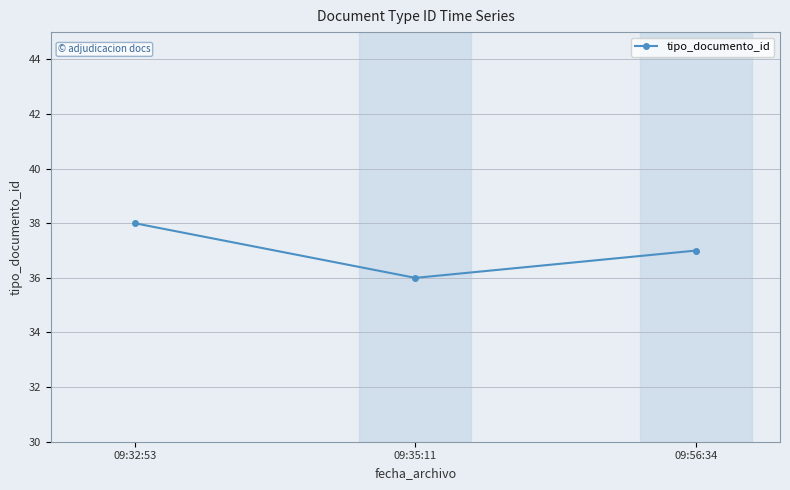

List the labels in order of value, largest first.

09:32:53, 09:56:34, 09:35:11